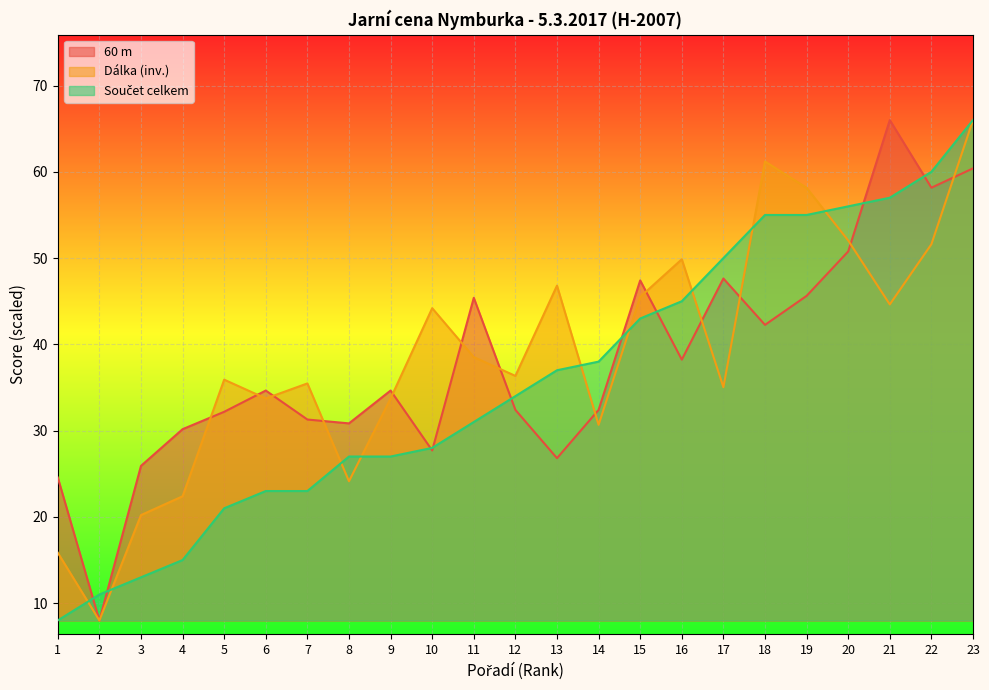

Where is the first local maximum for Dálka?

5